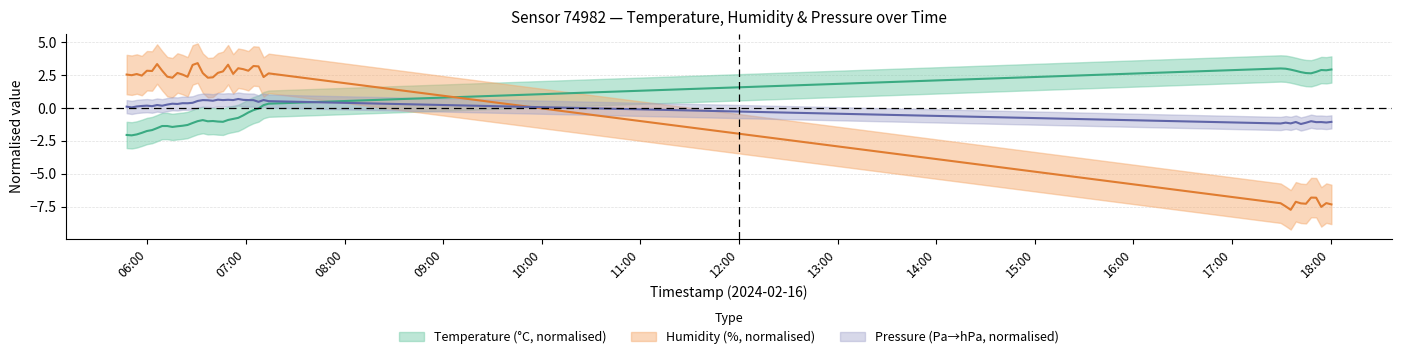

What is the maximum value for temperature?

3.0